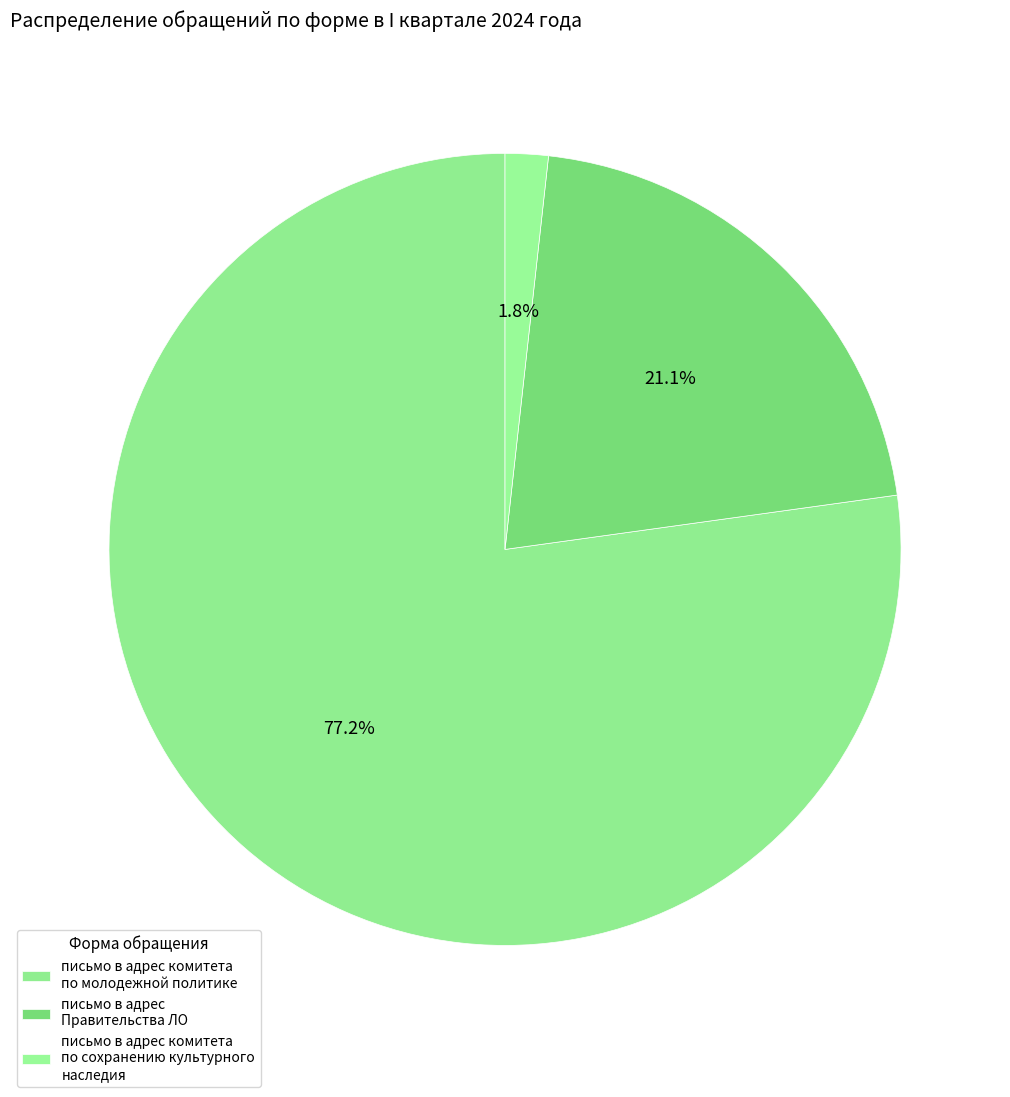

To the nearest percent, what is the combined percentage of письмо в адрес комитета по молодежной политике and письмо в адрес Правительства ЛО?

98%